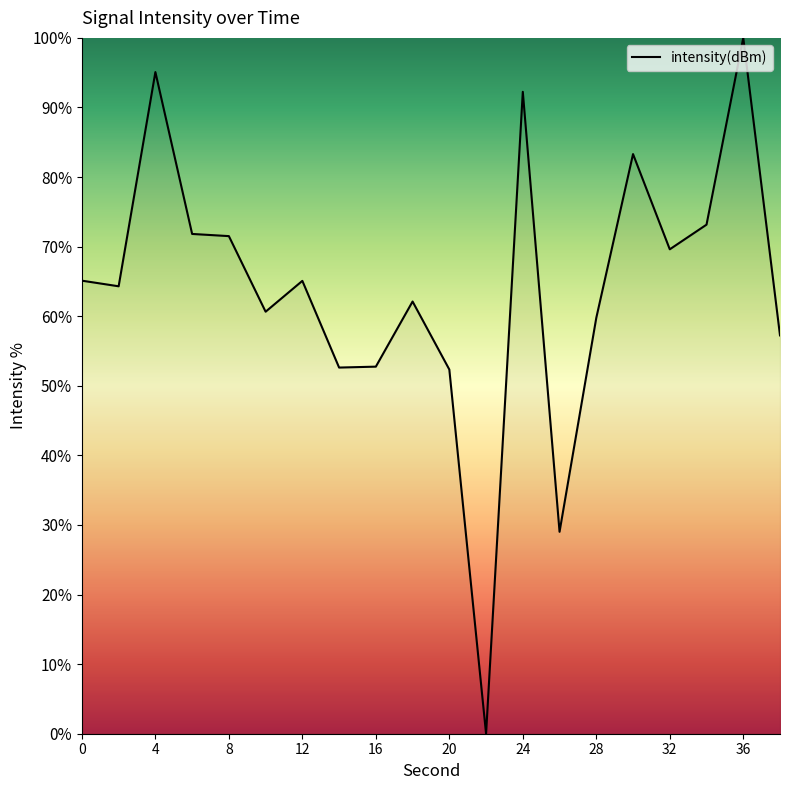

What is the maximum value shown in the chart?

100.0